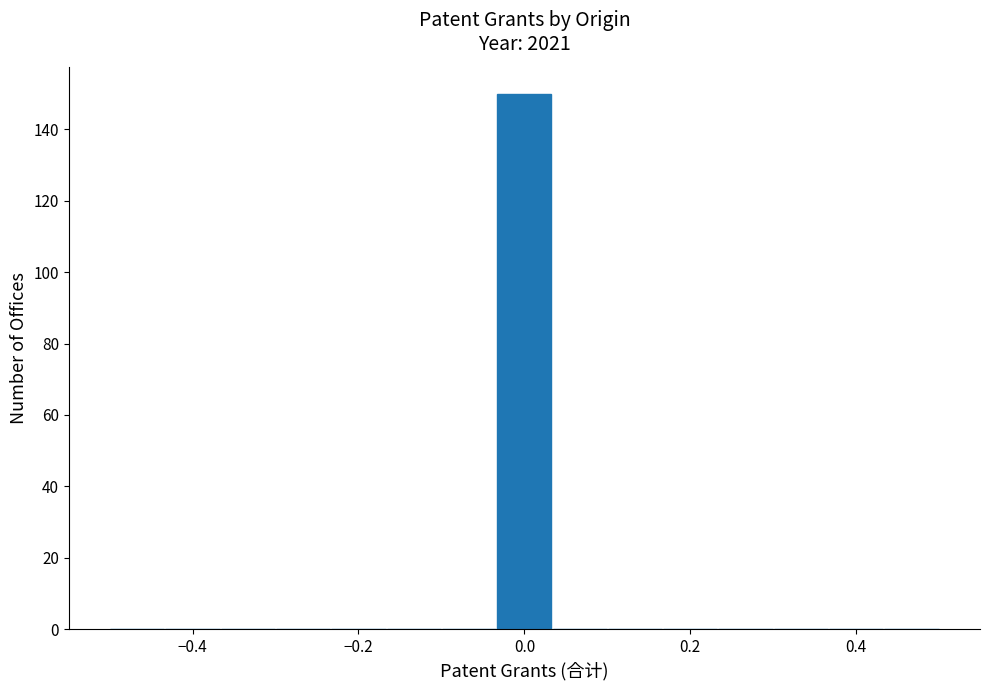

Around what value on the x-axis is the tallest bar? Give the approximate position of its centre, as read against the axis.

0.00